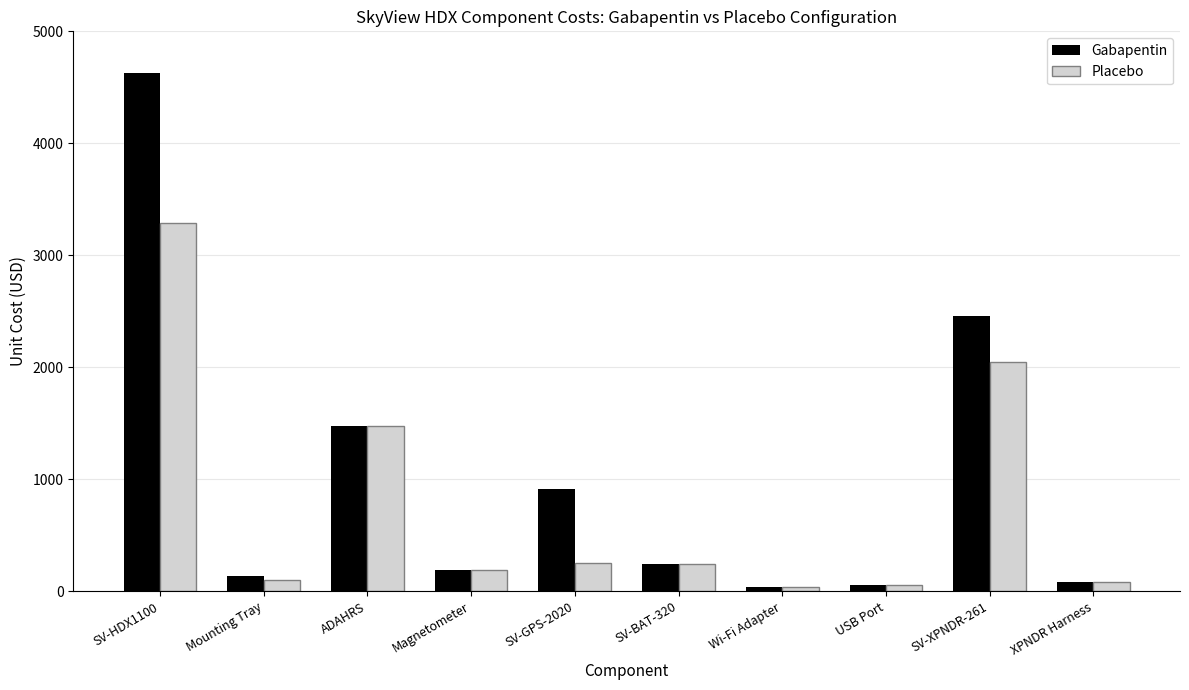

What is the smallest value displayed?

41